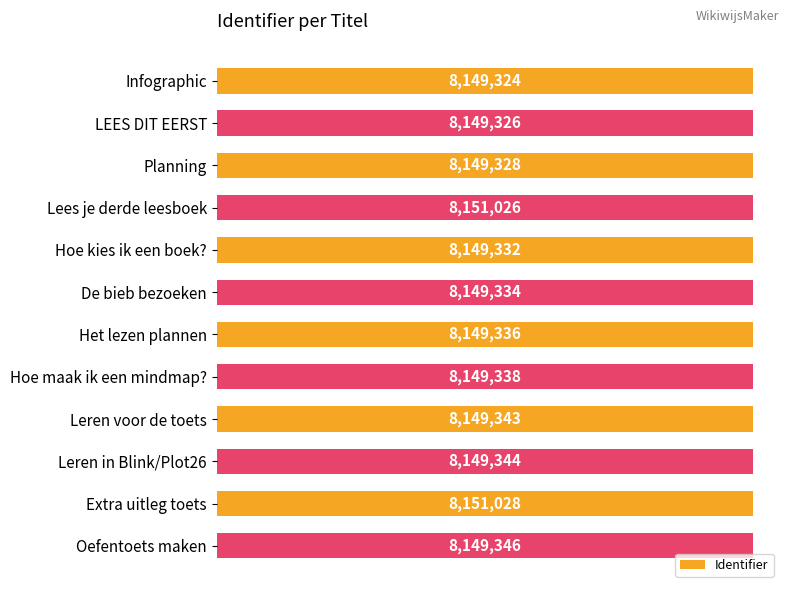

What is the sum of all values?

97795405